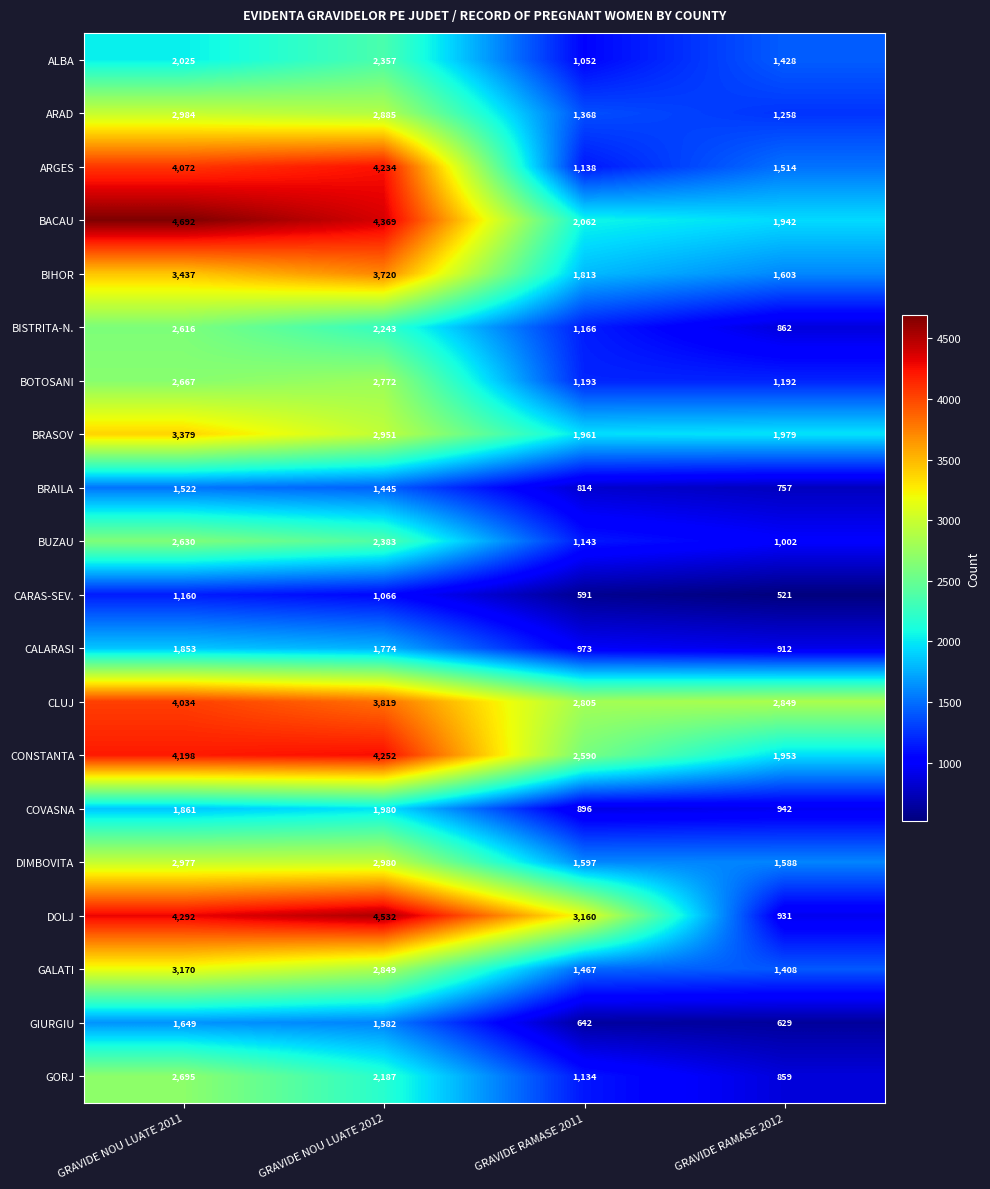

True or false: DIMBOVITA has a value of 1588 at GRAVIDE RAMASE 2012.

True